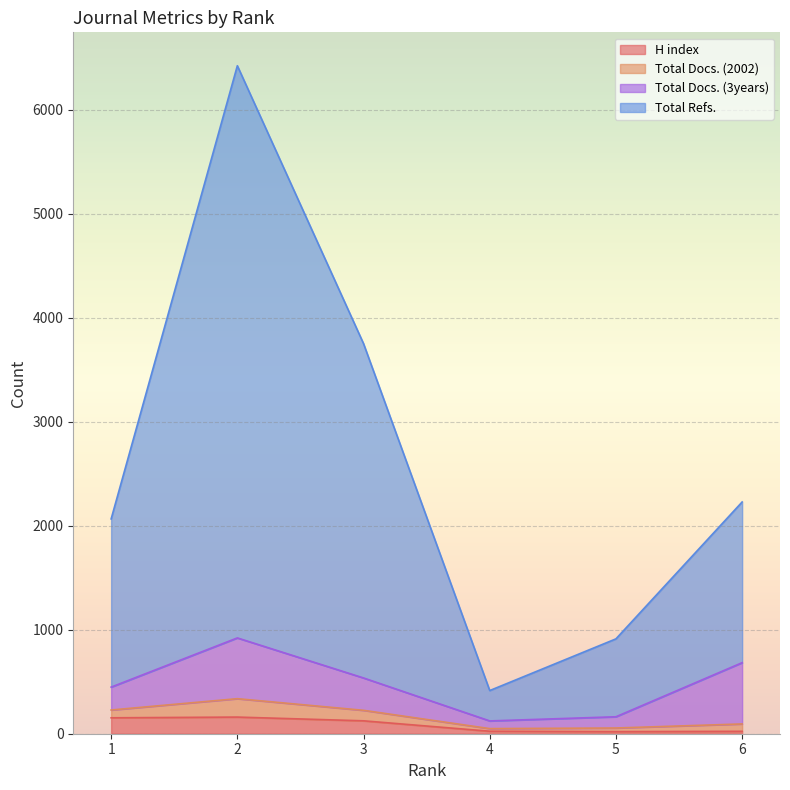

What is the value of the H index point at the 1st from the left?

153